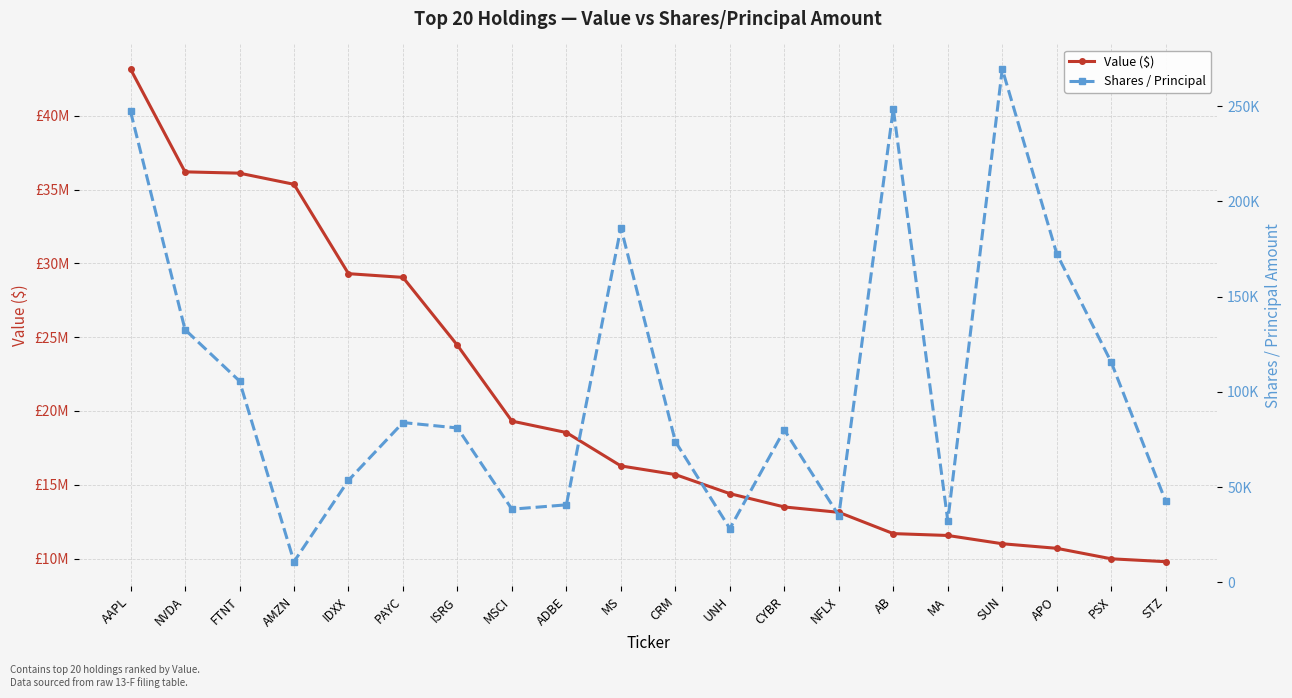

What is the smallest value displayed?

10844